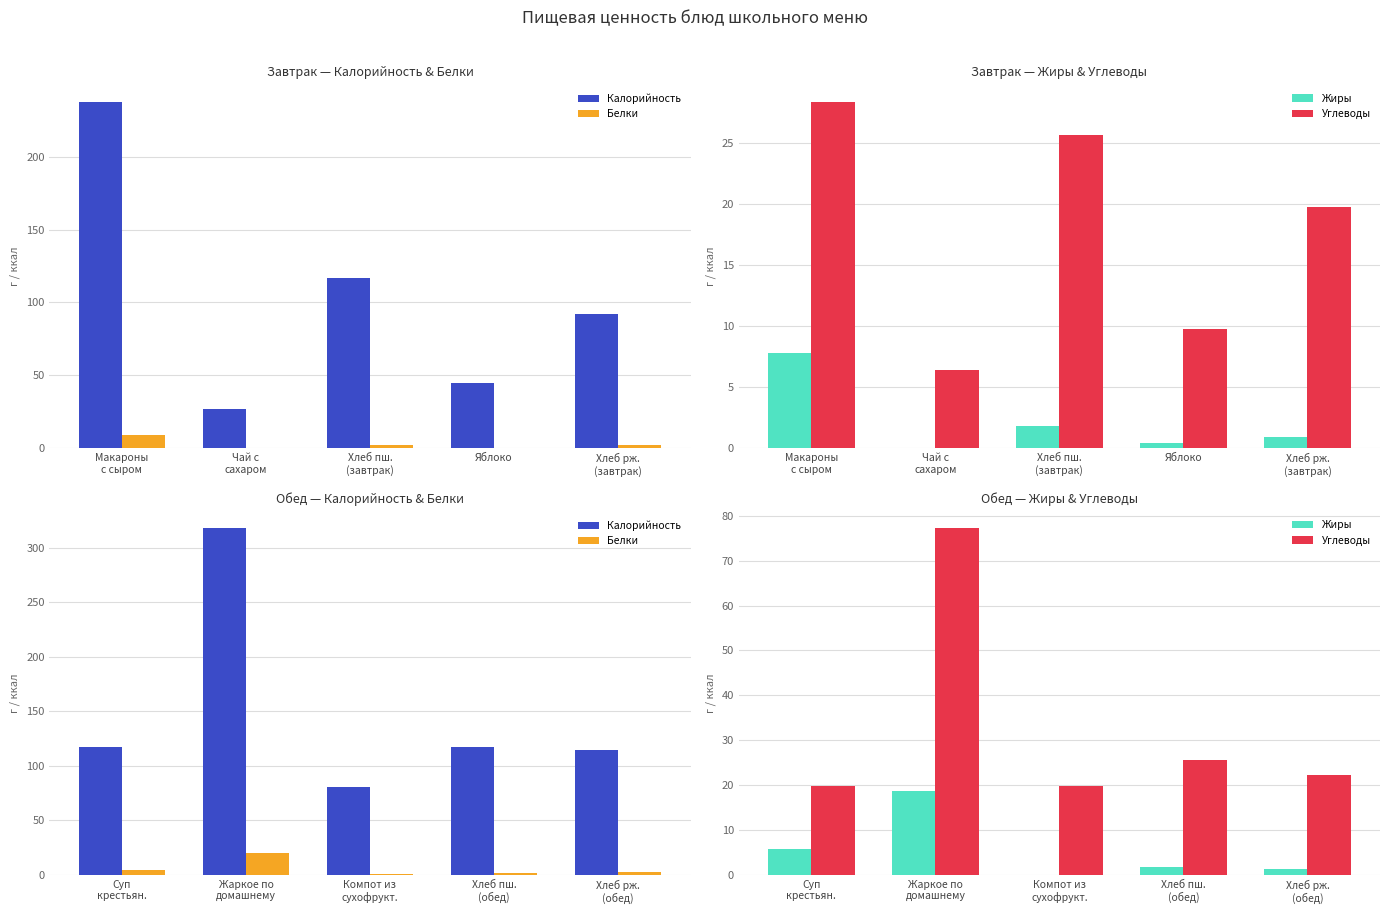

What is the label of the 5th bar from the right?

Суп крестьян.